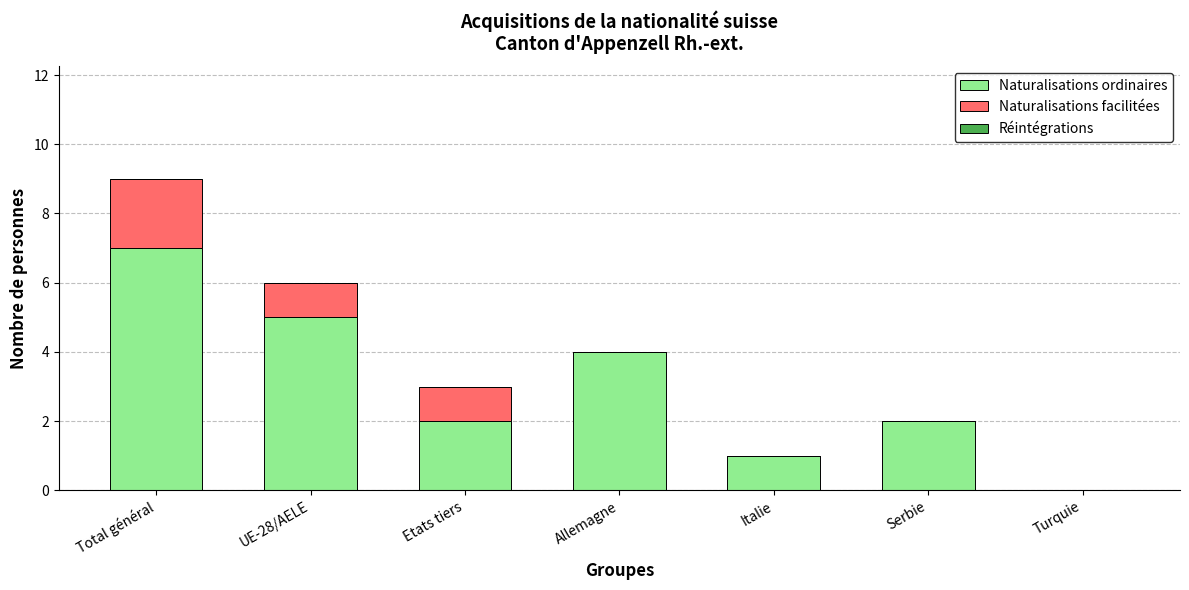

Read the Naturalisations ordinaires value at Total général.

7